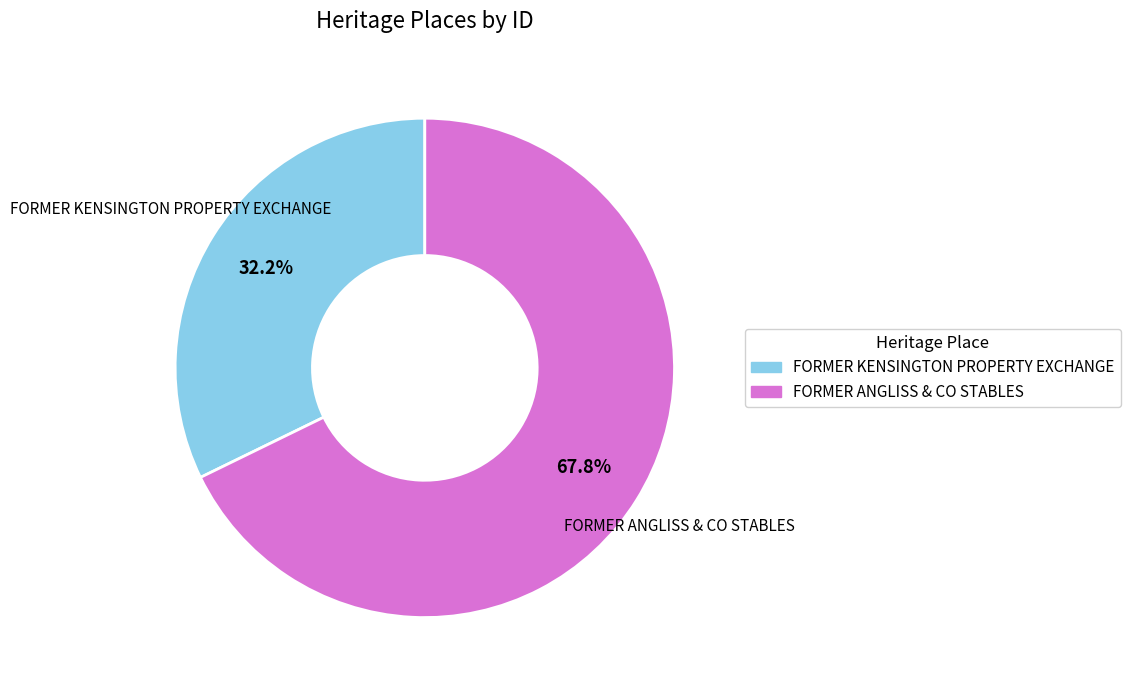

What is the smallest slice in the pie chart?

FORMER KENSINGTON PROPERTY EXCHANGE